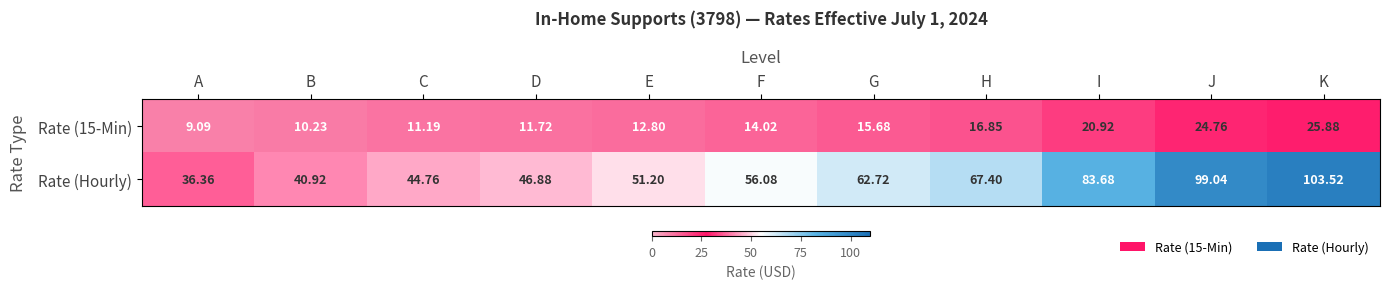

At which category is the sum across all series the highest?

K